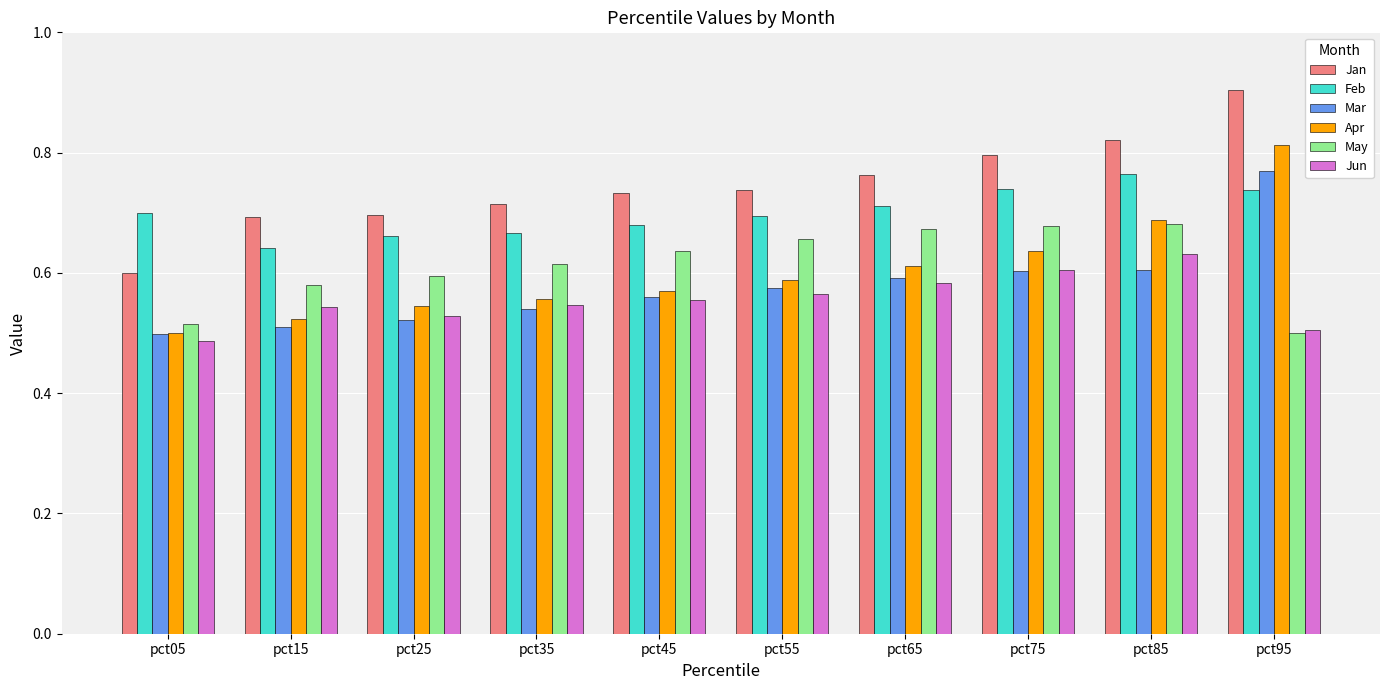

Is it true that Feb equals 0.1 at pct15?

False